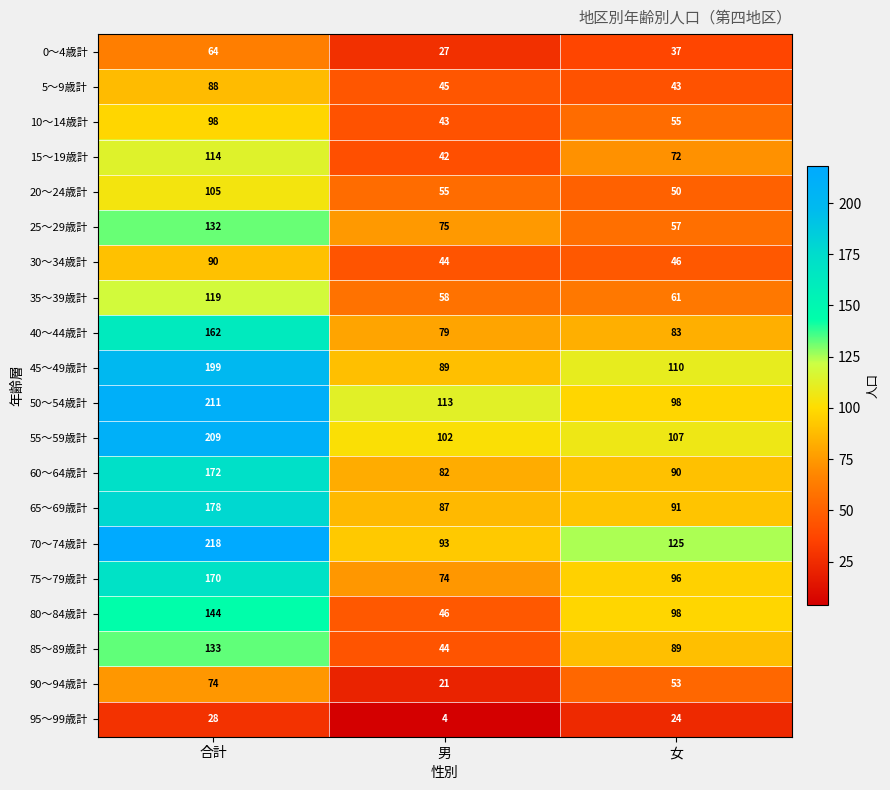

Rank the series at 合計 from lowest to highest value.

95～99歳計, 0～4歳計, 90～94歳計, 5～9歳計, 30～34歳計, 10～14歳計, 20～24歳計, 15～19歳計, 35～39歳計, 25～29歳計, 85～89歳計, 80～84歳計, 40～44歳計, 75～79歳計, 60～64歳計, 65～69歳計, 45～49歳計, 55～59歳計, 50～54歳計, 70～74歳計